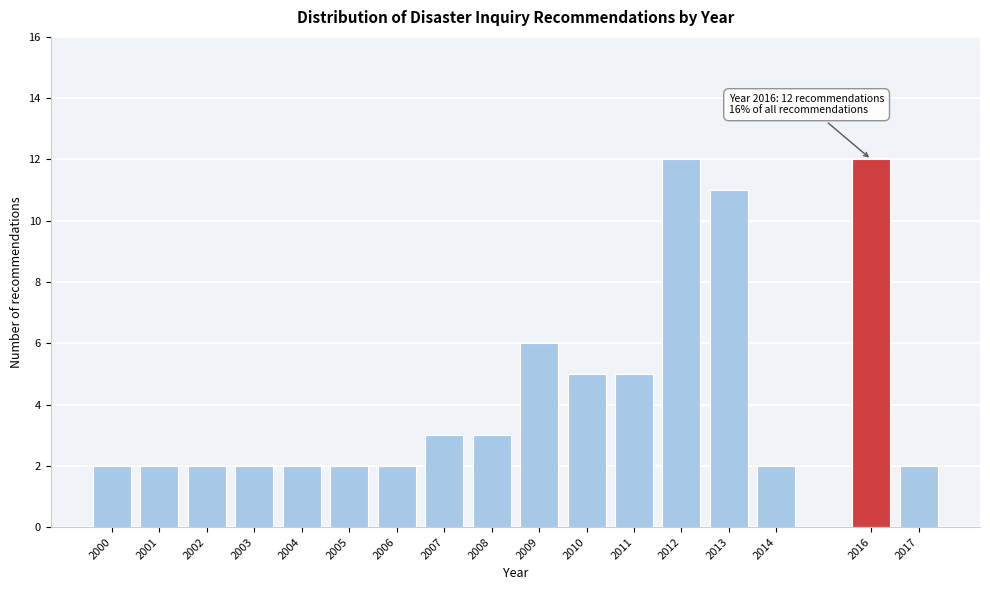

Reading left to right, transcribe all the data shown in this chart.

2000=2	2001=2	2002=2	2003=2	2004=2	2005=2	2006=2	2007=3	2008=3	2009=6	2010=5	2011=5	2012=12	2013=11	2014=2	2016=12	2017=2